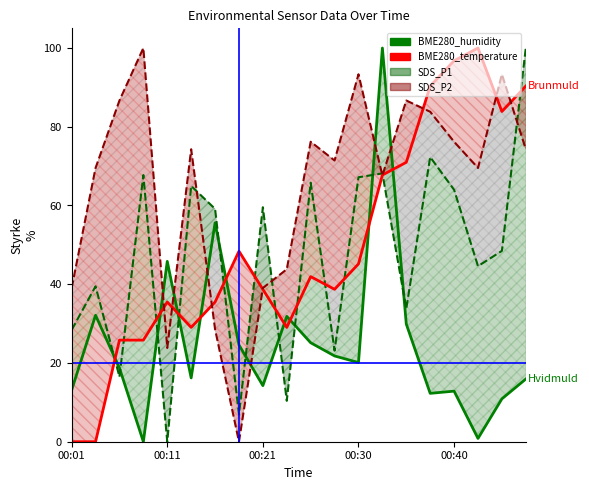

What is the difference between the maximum and minimum values in the SDS_P2 series?

100.0